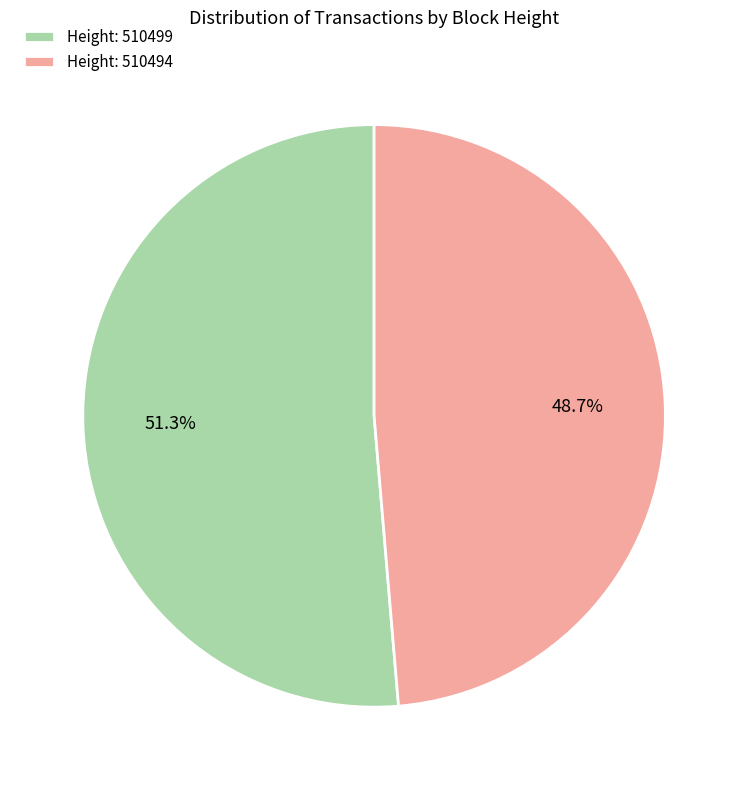

Do Height: 510499 and Height: 510494 together represent more than half of the pie?

Yes